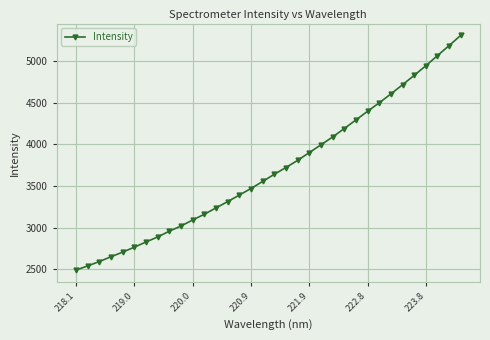

What is the difference between the second highest and second lowest values?

2646.4